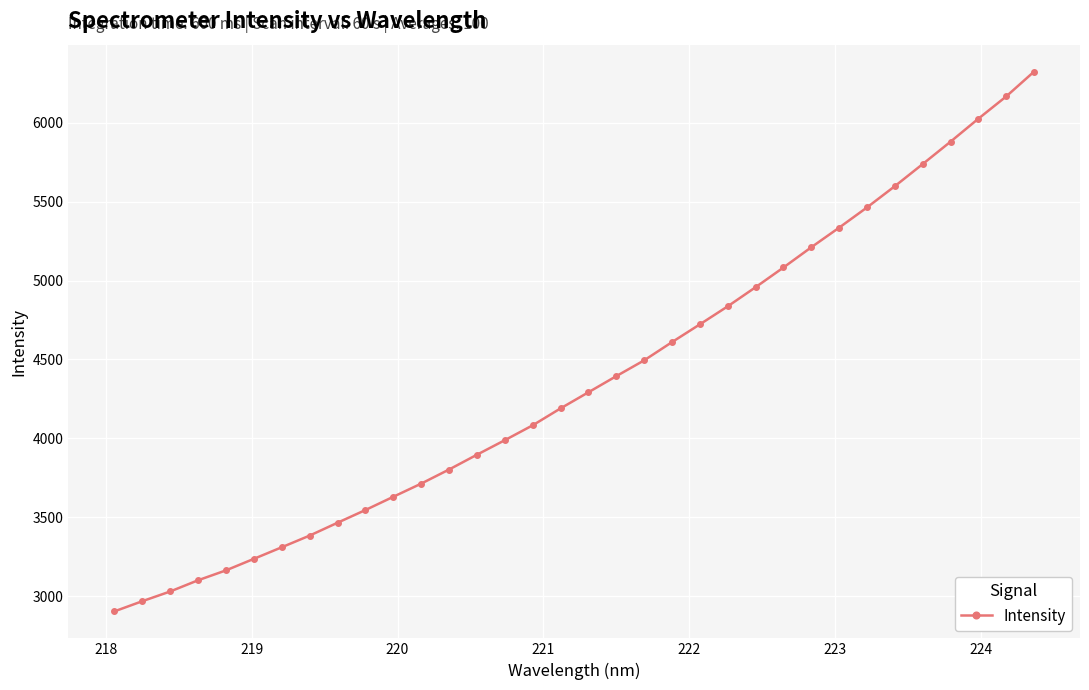

What is the smallest value displayed?

2904.5